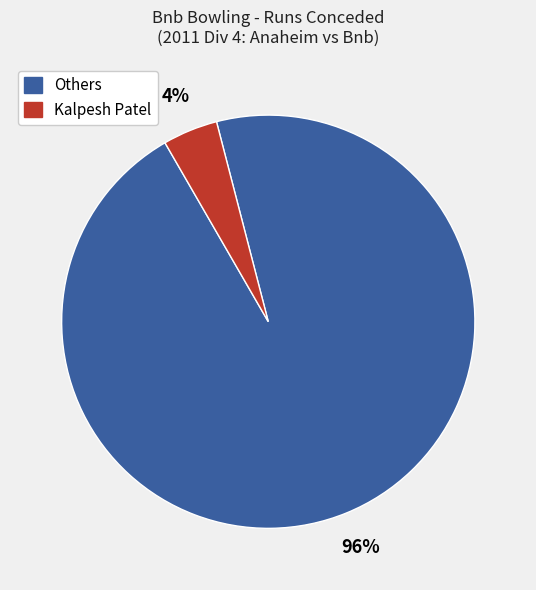

Which category has the biggest portion of the pie?

Others